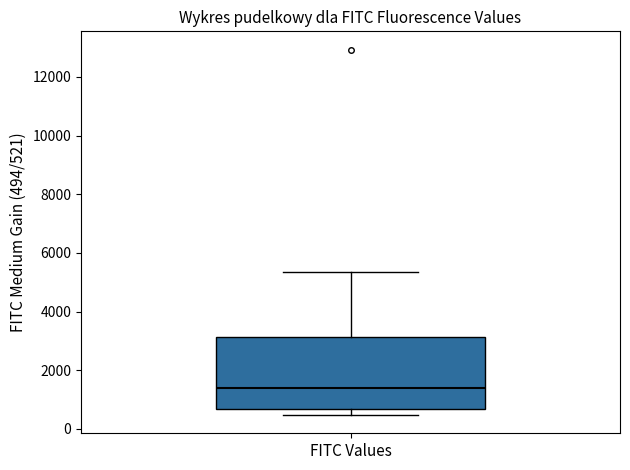

Where is the upper edge of the box for FITC Values on the y-axis? The values are not printed on the chart, so give them approximately, as read against the axis.

3200